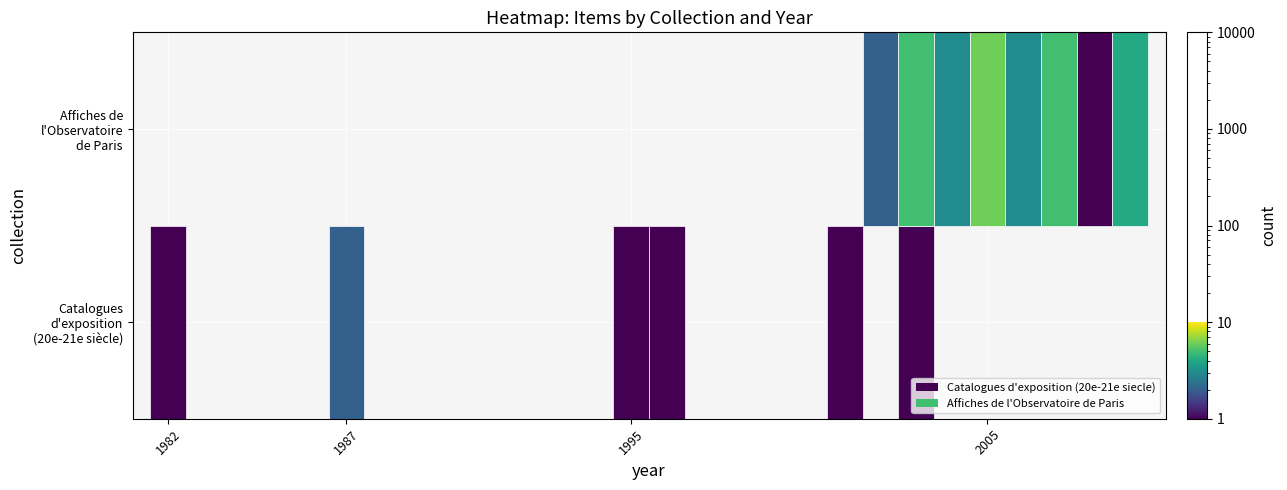

What is the highest value of the Affiches de l'Observatoire de Paris series?

5